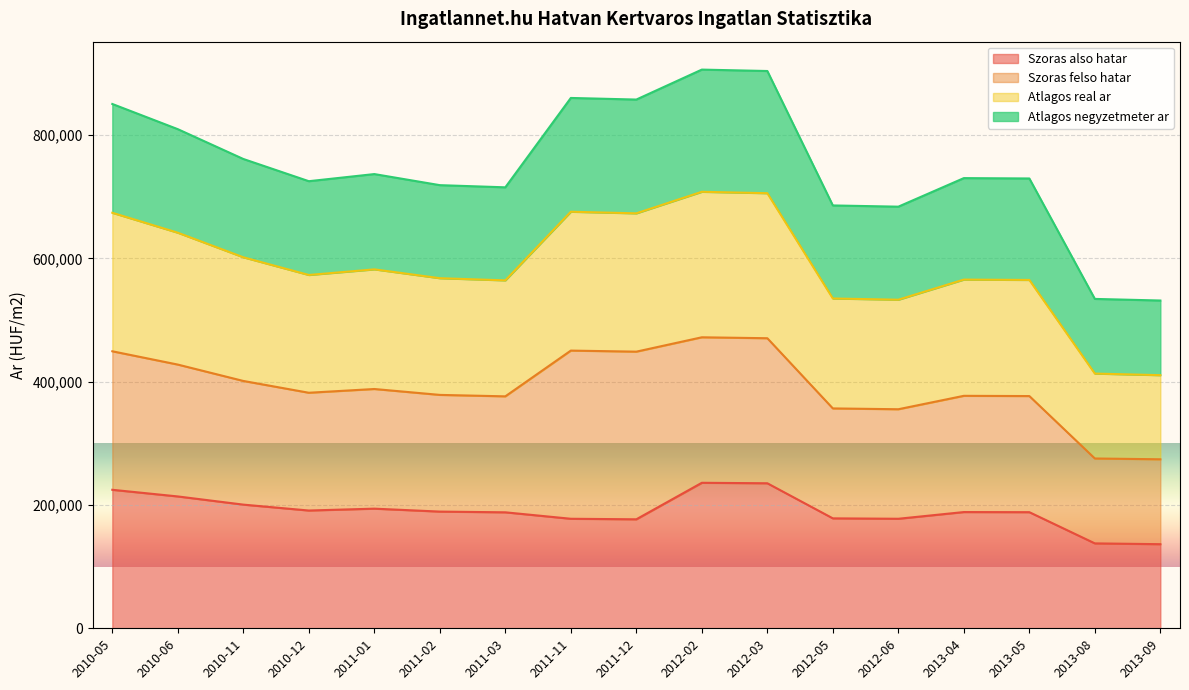

What value does the Szoras also hatar series have at 2013-05?

188332